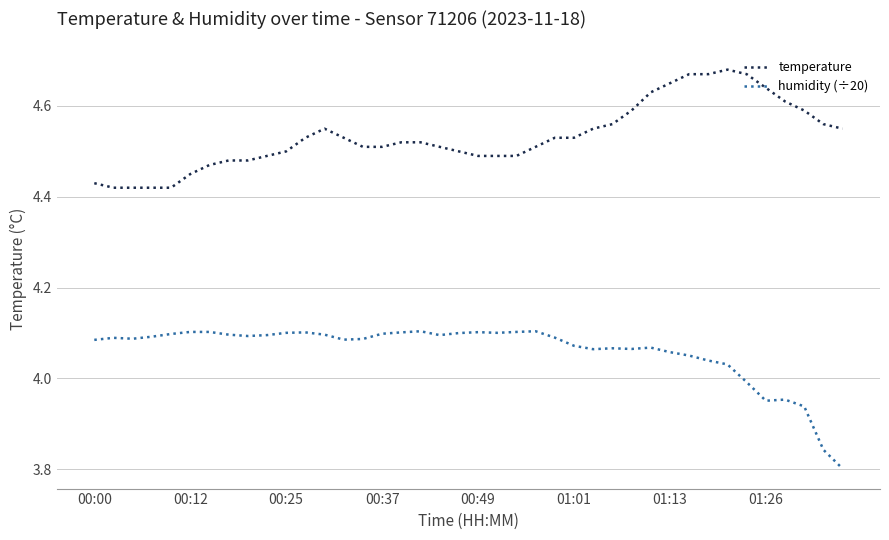

True or false: temperature and humidity (÷20) cross at least once.

False